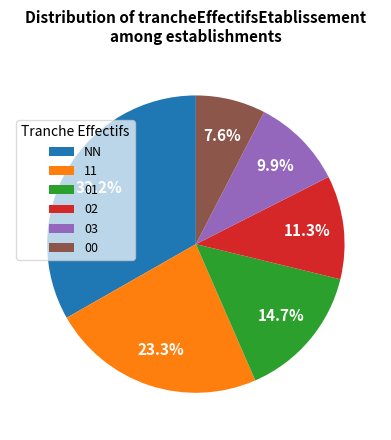

What percentage is the NN slice, to the nearest percent?

33%